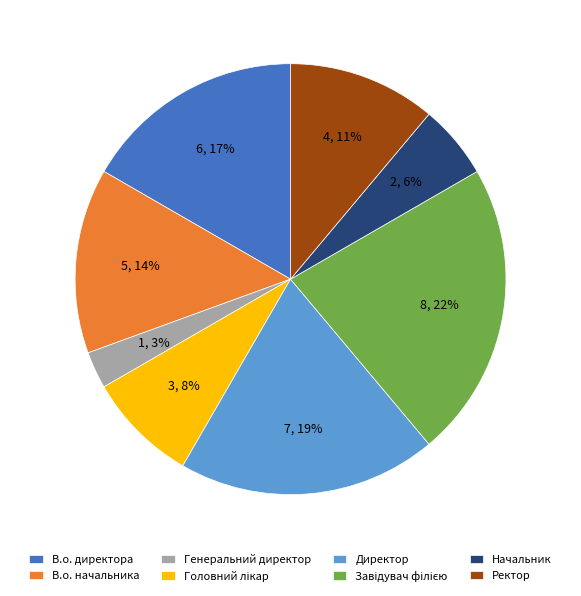

Is the sum of Генеральний директор and Начальник greater than half?

No